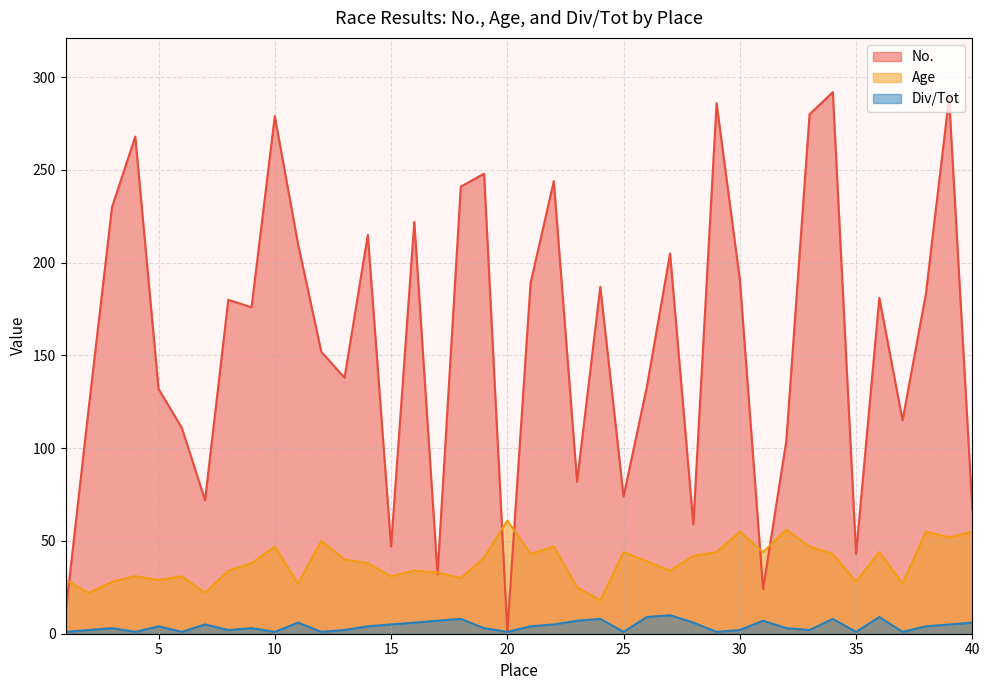

True or false: Div/Tot and No. intersect in this chart.

False